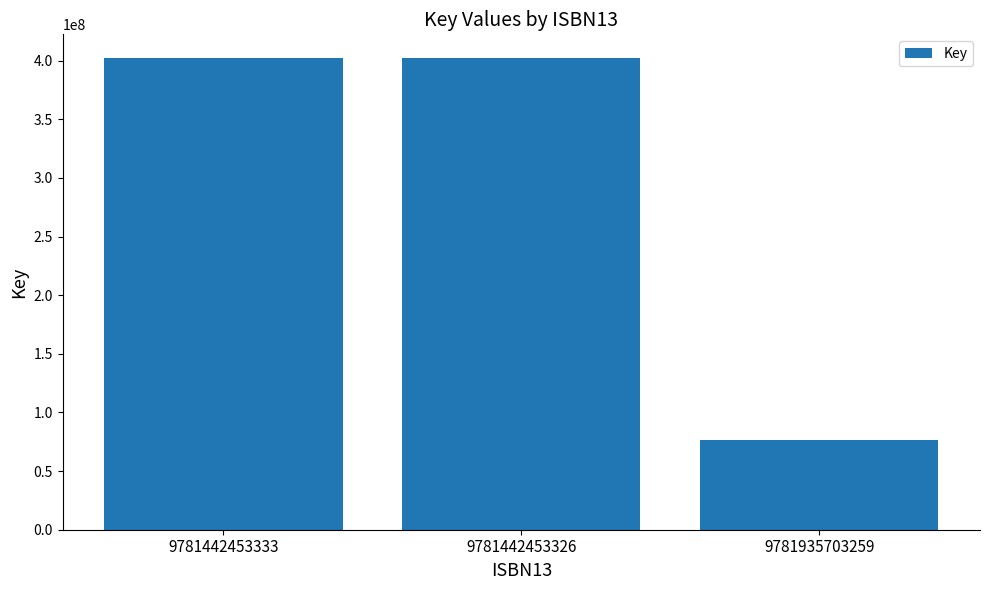

What is the change in value from 9781442453333 to 9781935703259?

-326013217